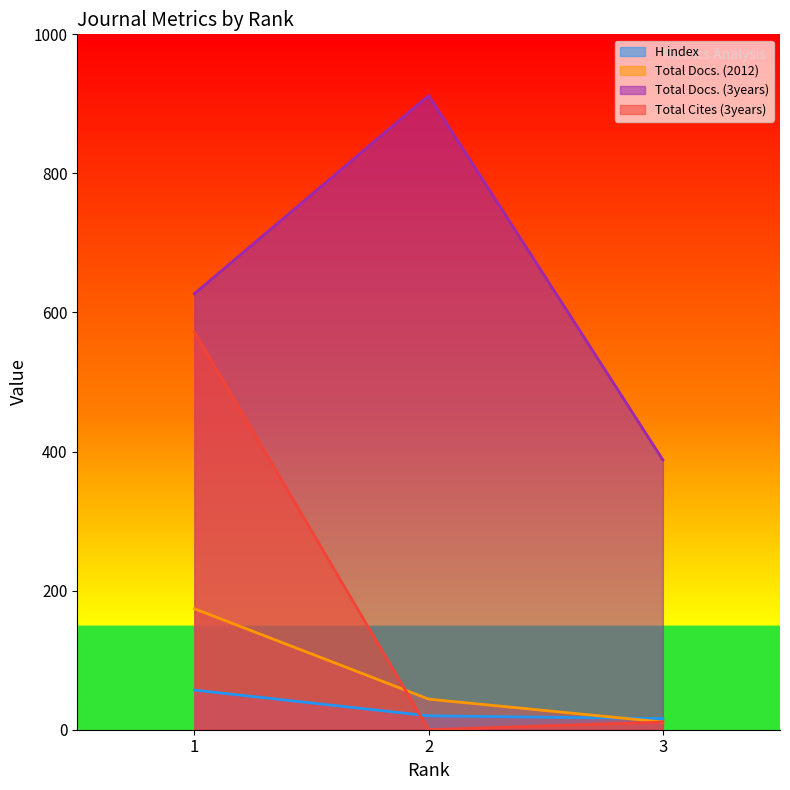

What are all the series names shown in the legend?

H index, Total Docs. (2012), Total Docs. (3years), Total Cites (3years)